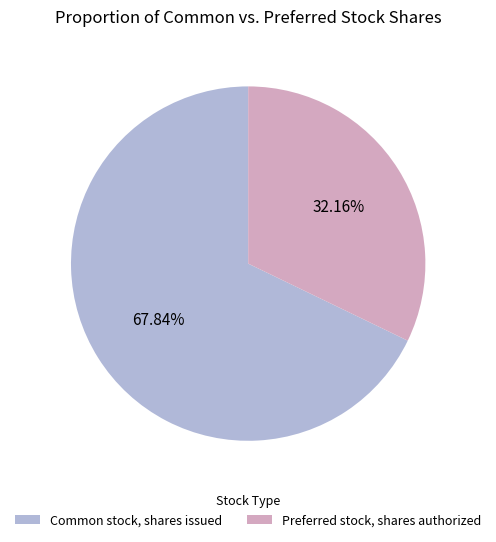

What percentage is the Common stock, shares issued slice, to the nearest percent?

68%